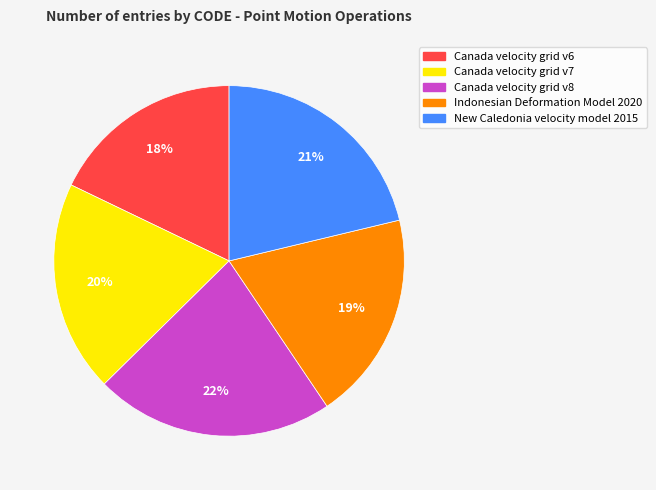

Does Canada velocity grid v6 account for over 50% of the chart?

No